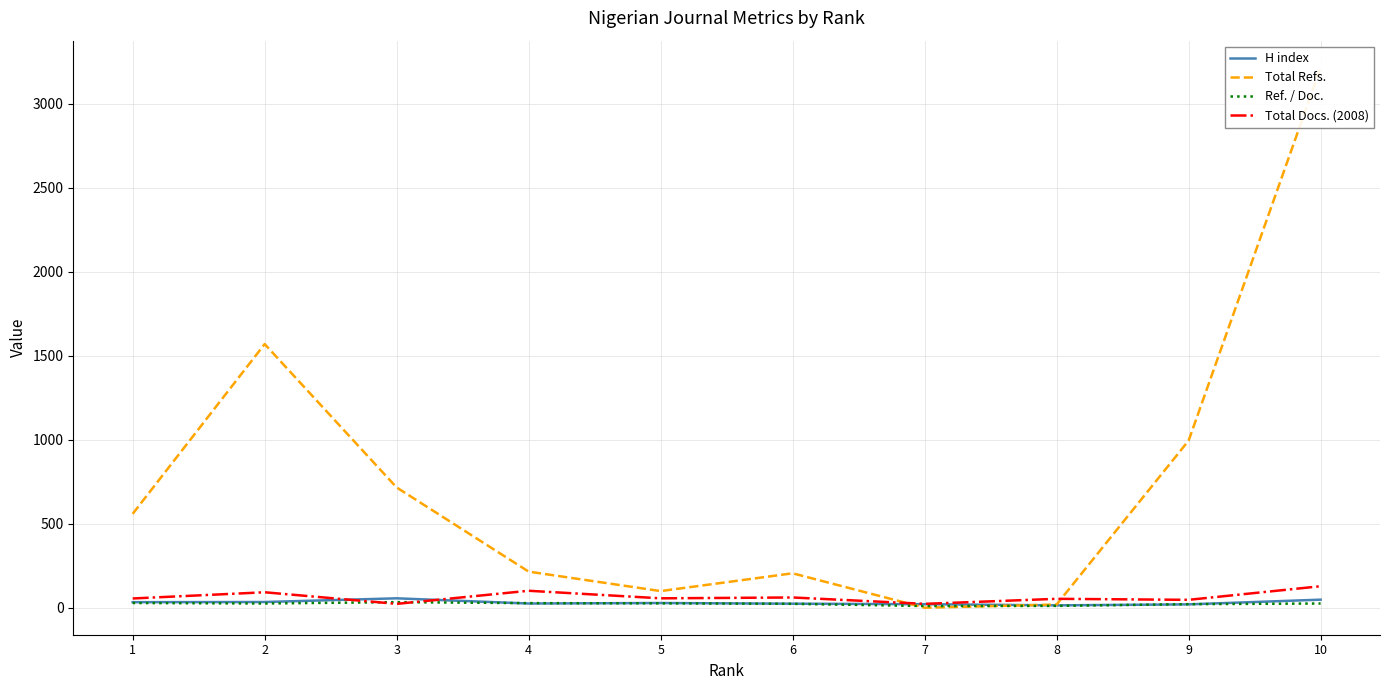

What are all the series names shown in the legend?

H index, Total Refs., Ref. / Doc., Total Docs. (2008)